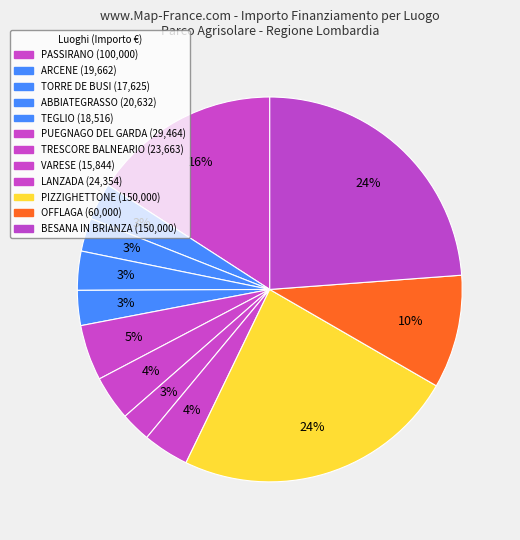

How many segments does this pie chart have?

12